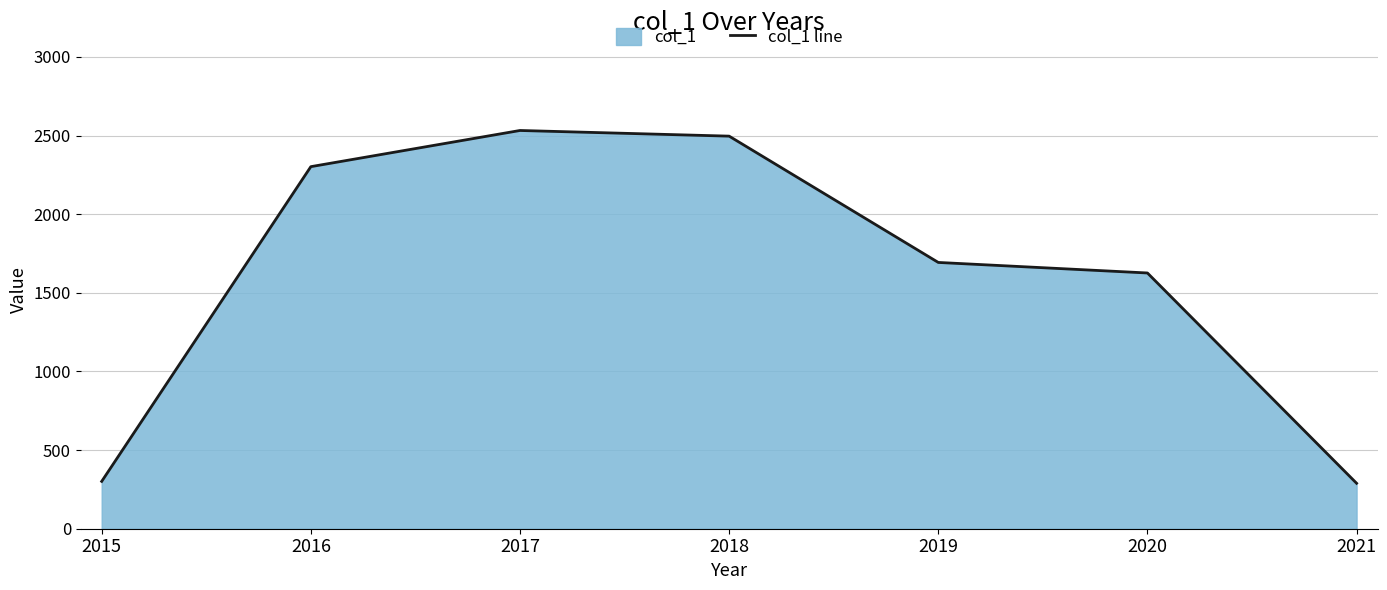

What is the difference between the values at 2020 and 2015?

1325